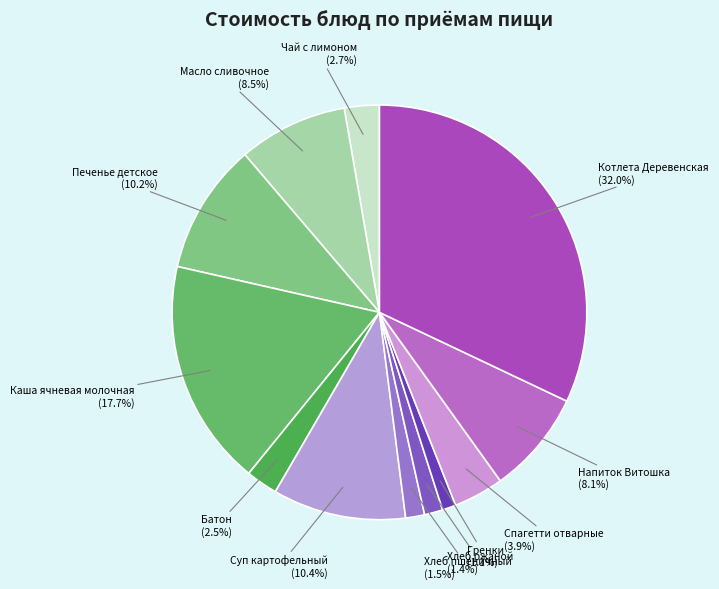

What percentage is NOT represented by Чай с лимоном (2.7%)?

97.3%